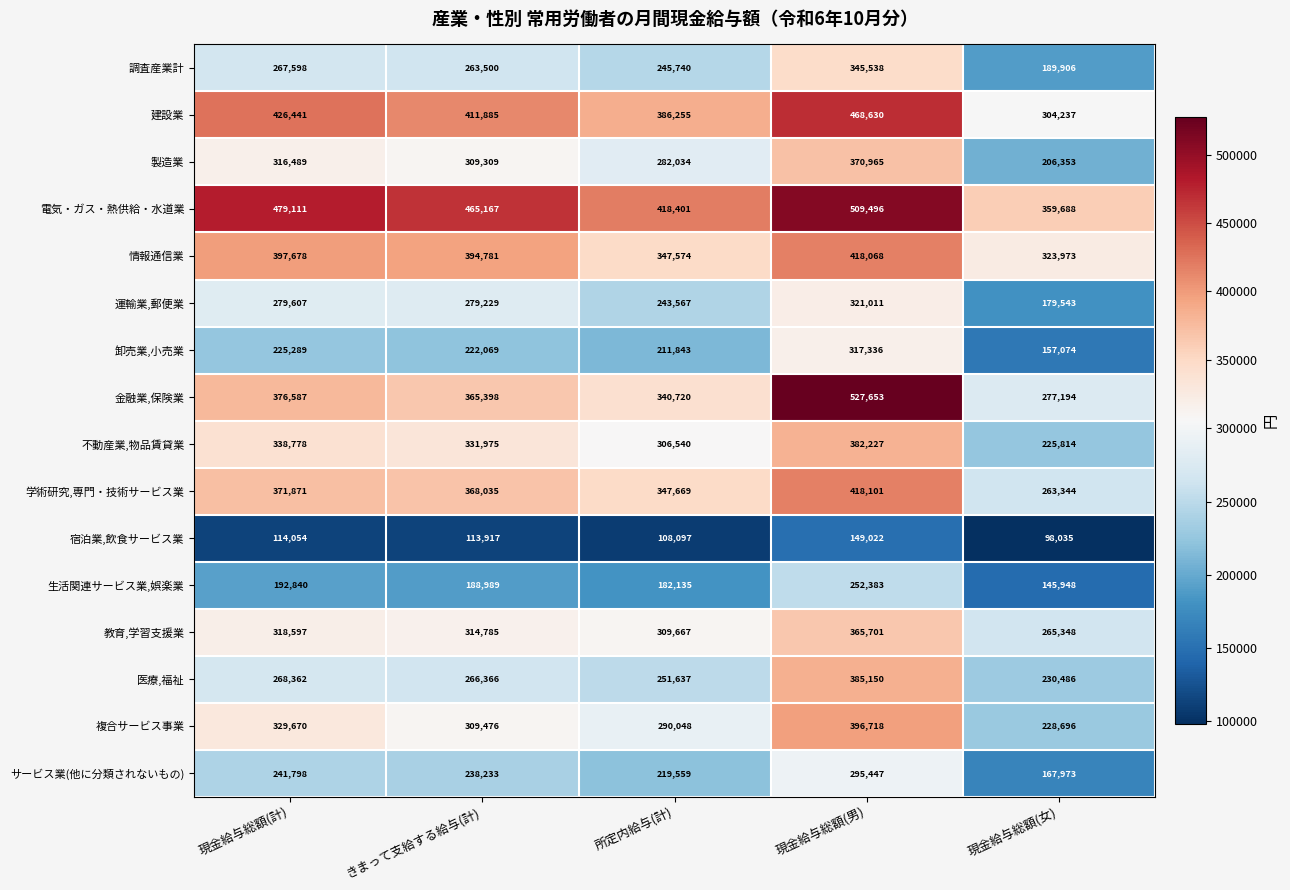

The 教育,学習支援業 series shows 108914 at 現金給与総額(男). True or false?

False